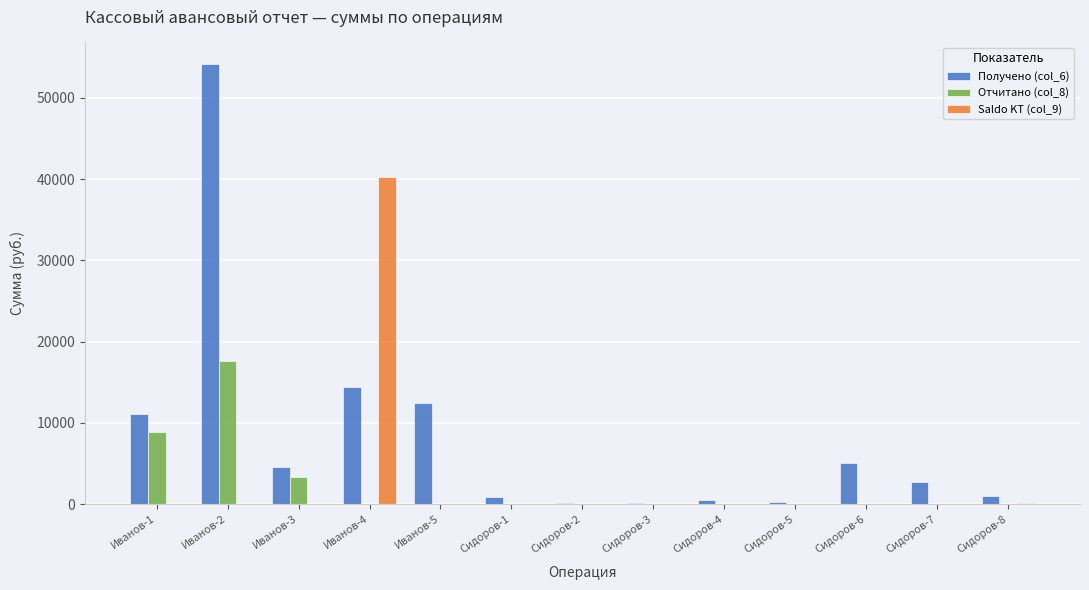

Which series has the largest total across all categories?

Получено (col_6)